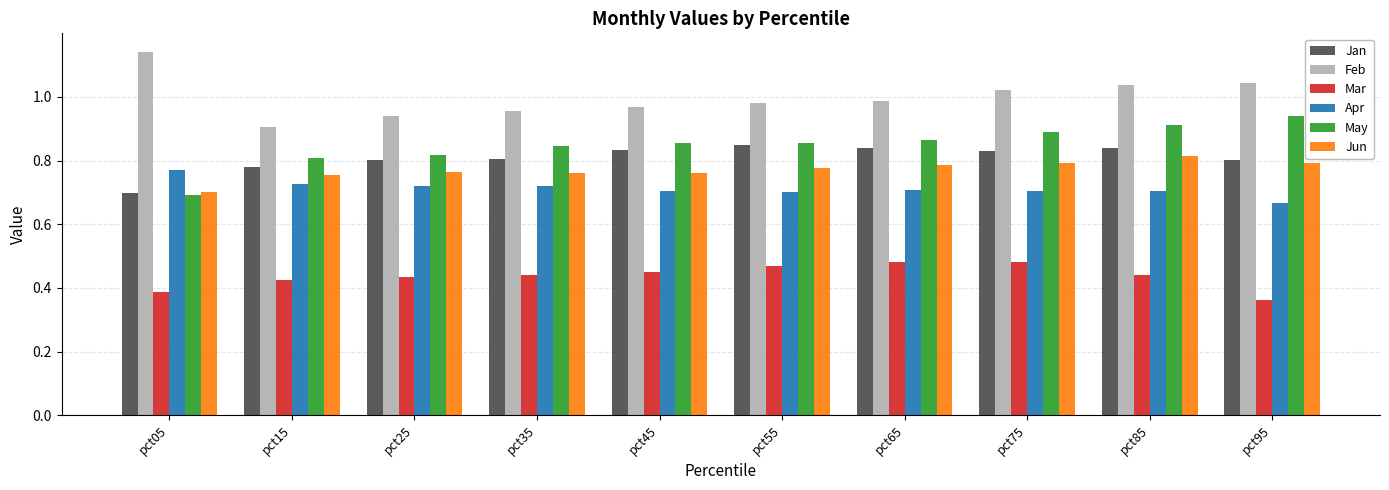

True or false: Mar has a value of 0.7 at pct85.

False